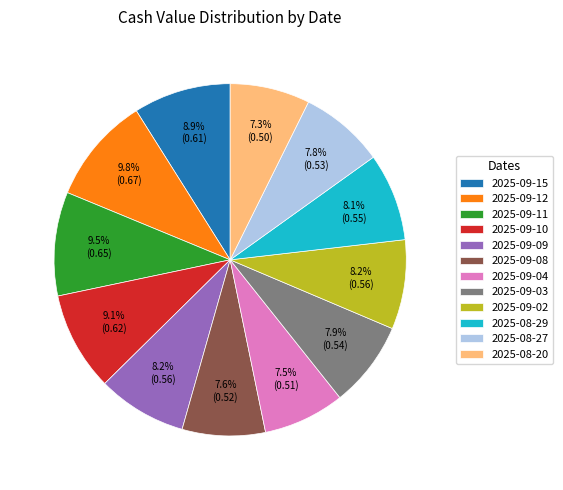

How many segments does this pie chart have?

12